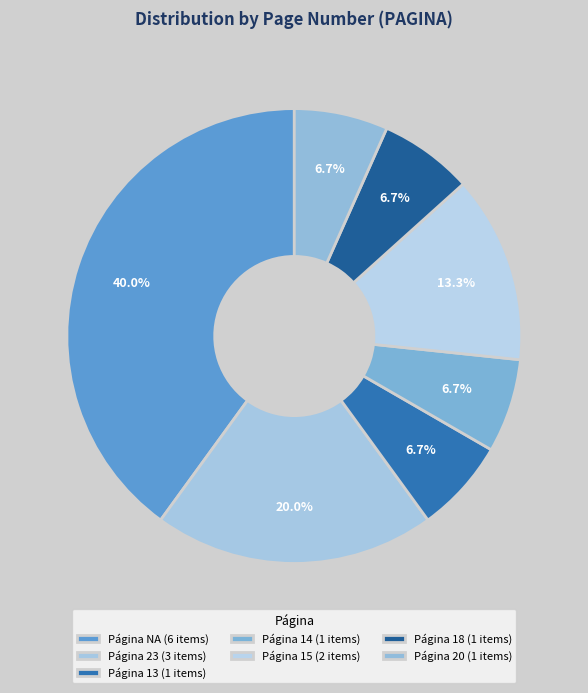

Count the number of slices in the pie.

7